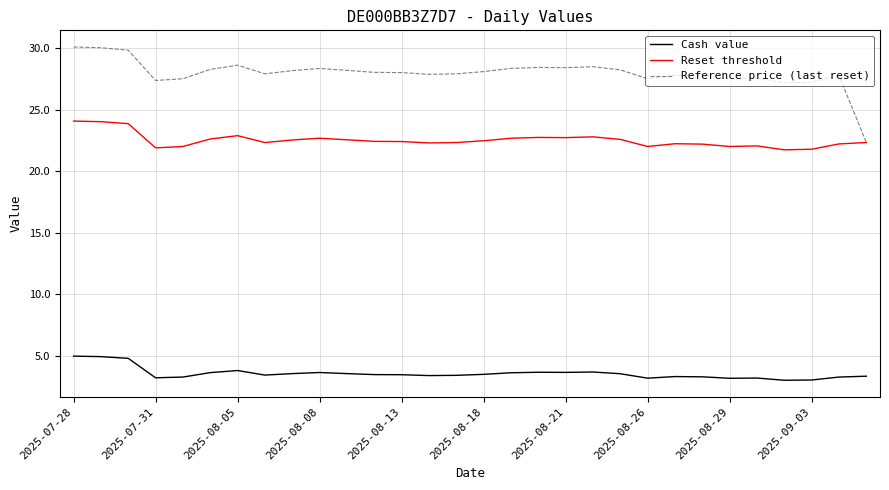

What is the minimum value for Cash value?

3.0